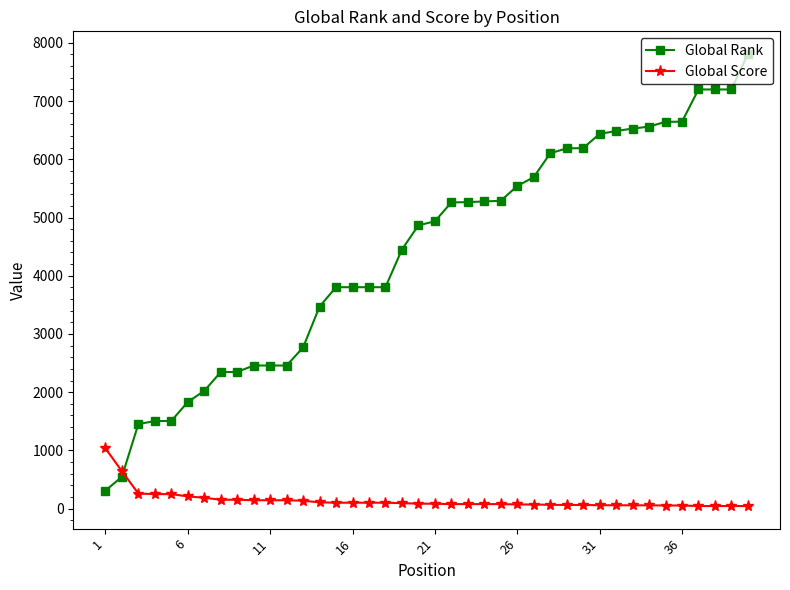

What are all the series names shown in the legend?

Global Rank, Global Score